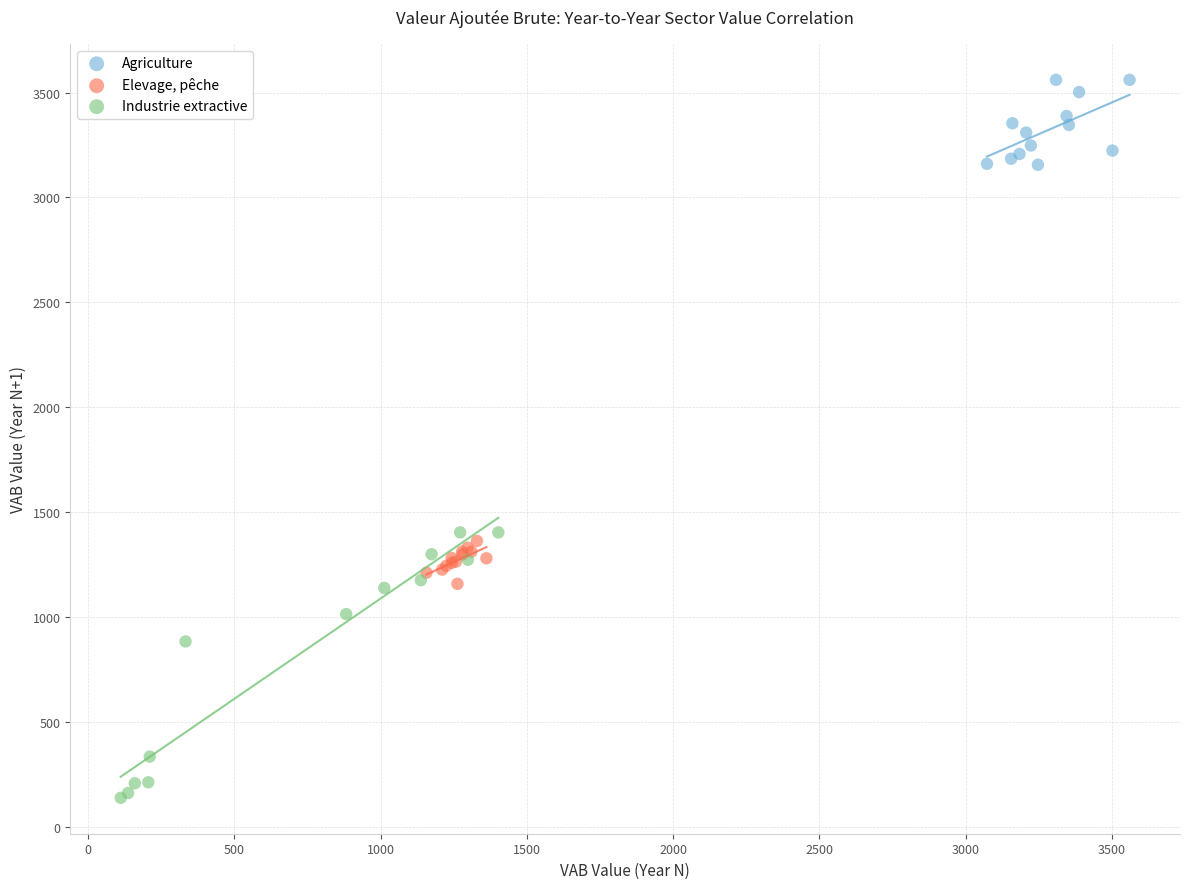

Which series has the widest spread of Y values?

Industrie extractive